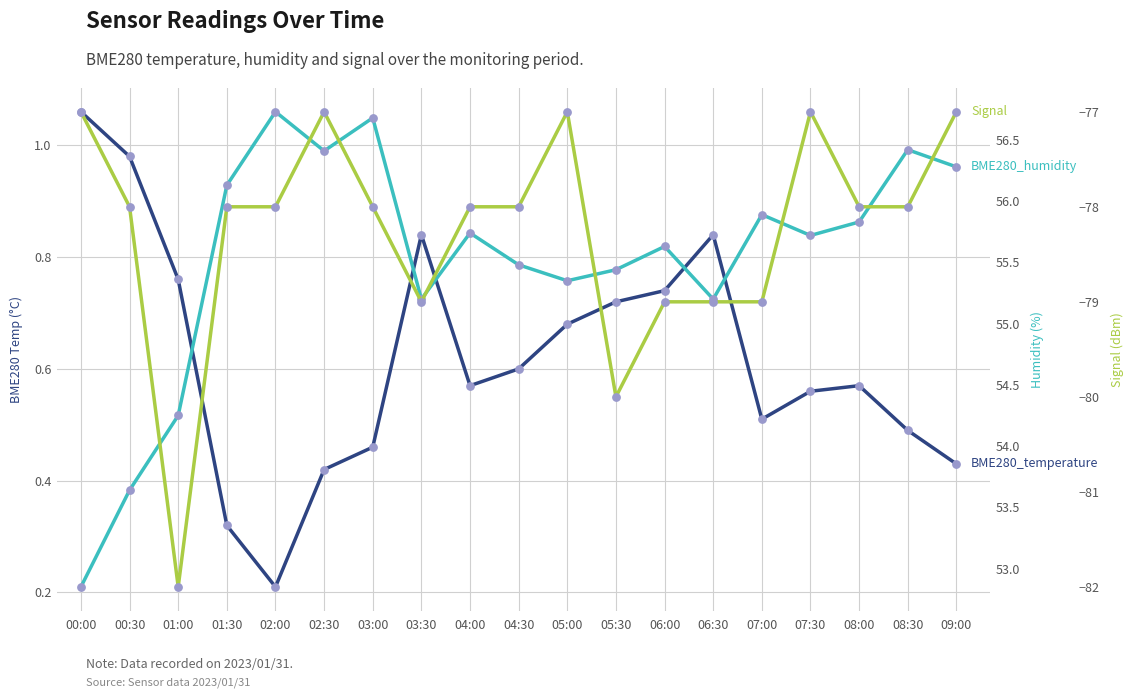

At which category is the sum across all series the highest?

02:30